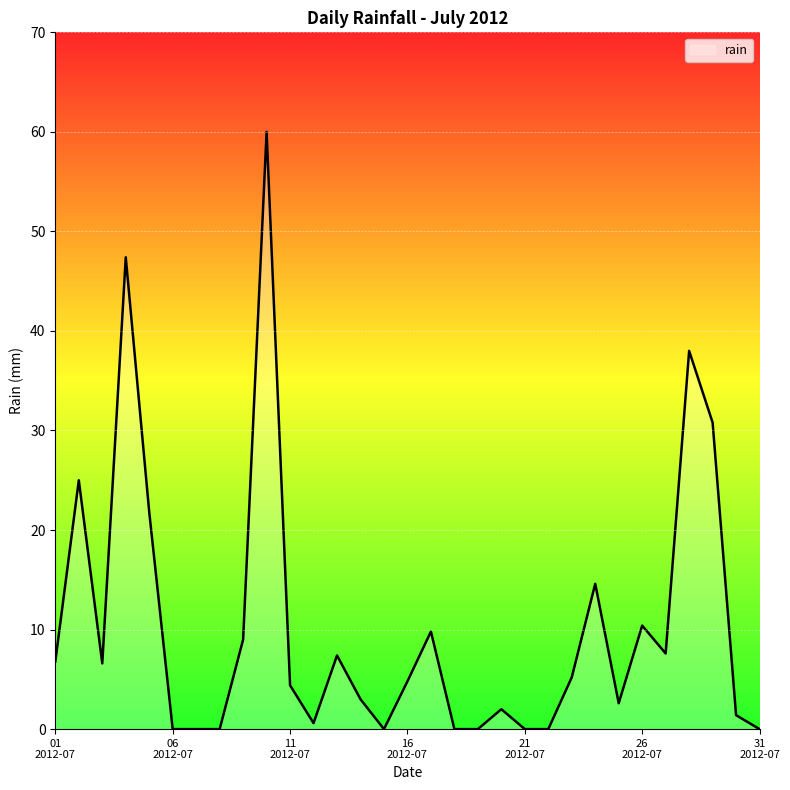

What is the difference between the maximum and minimum values?

60.0